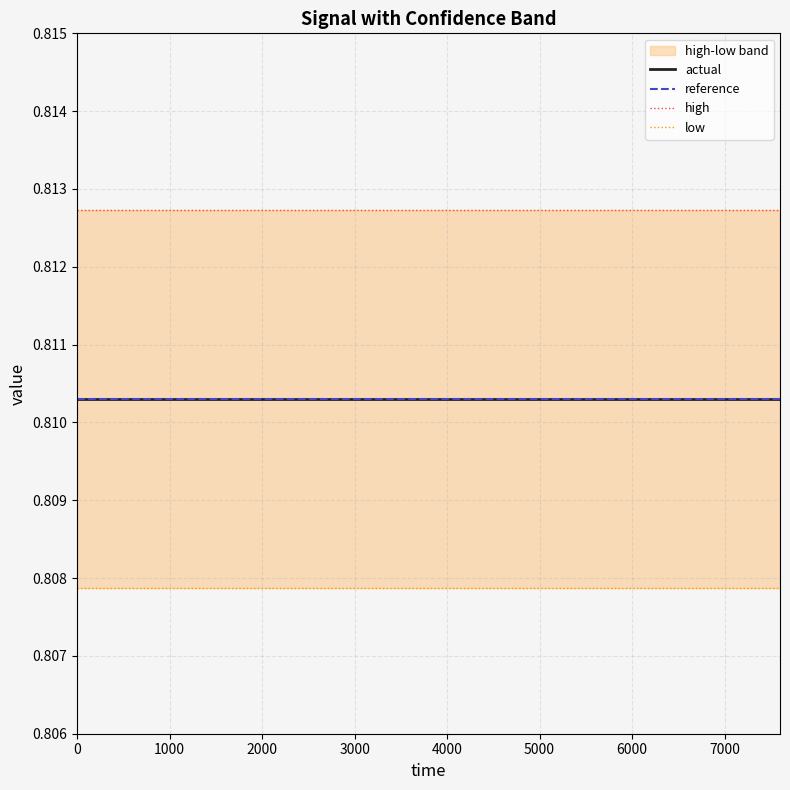

What is the total value across all series at 6000?

3.2